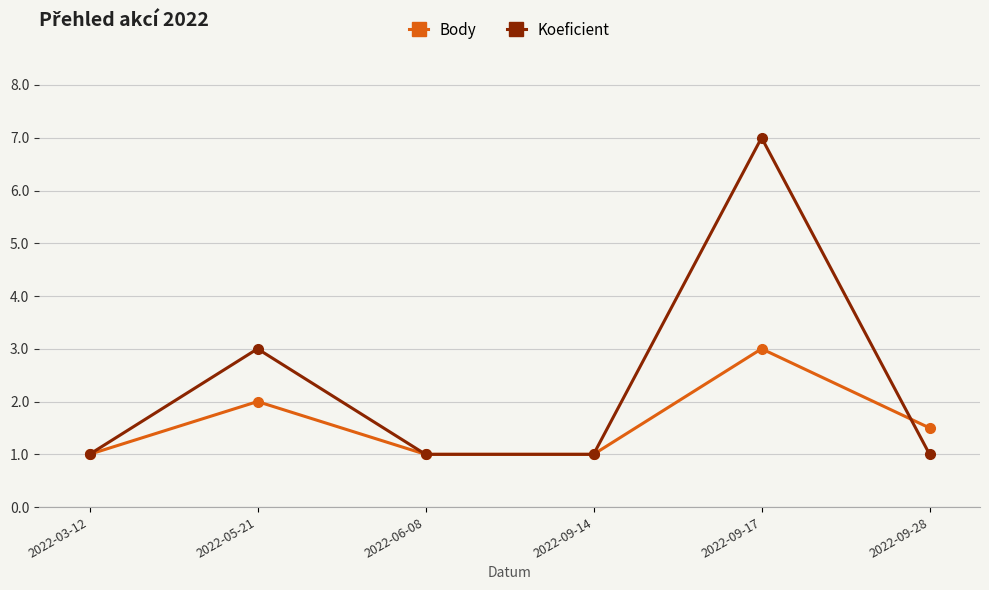

At 2022-09-28, list the series in order from smallest to largest.

Koeficient, Body